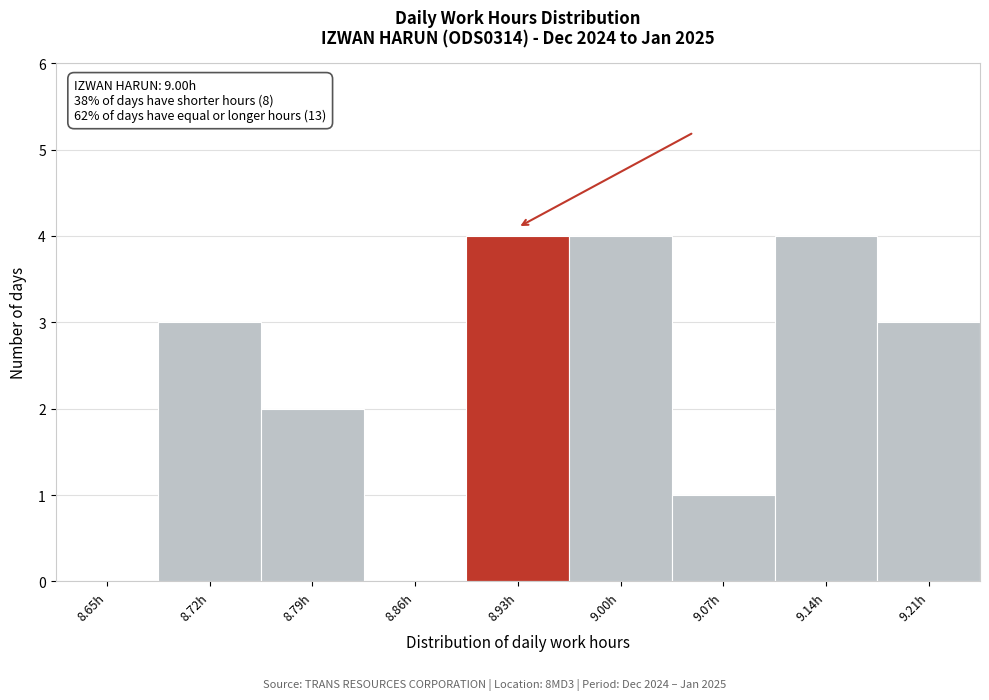

Reading left to right, extract all data points from this chart.

8.65h=0	8.72h=3	8.79h=2	8.86h=0	8.93h=4	9.00h=4	9.07h=1	9.14h=4	9.21h=3